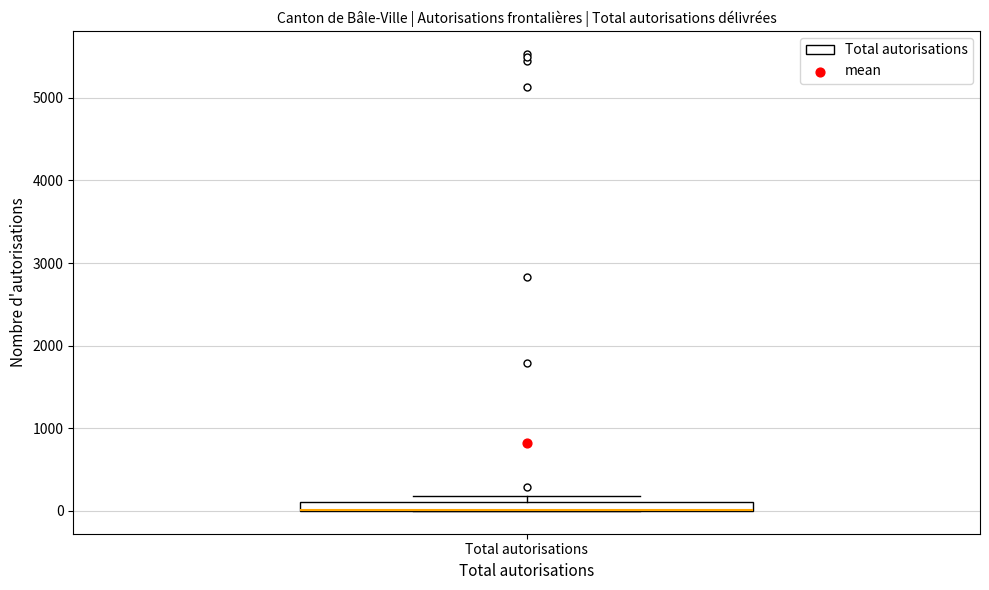

Where is the upper edge of the box for Total autorisations on the y-axis? The values are not printed on the chart, so give them approximately, as read against the axis.

100